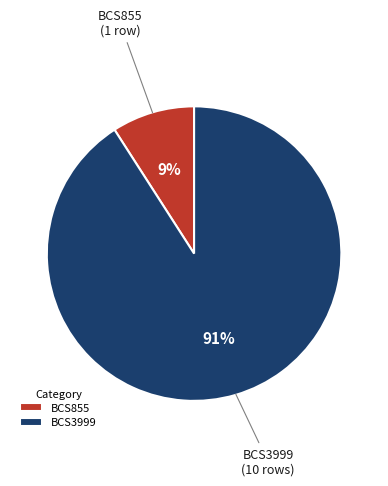

Rank the categories by value from lowest to highest.

BCS855, BCS3999